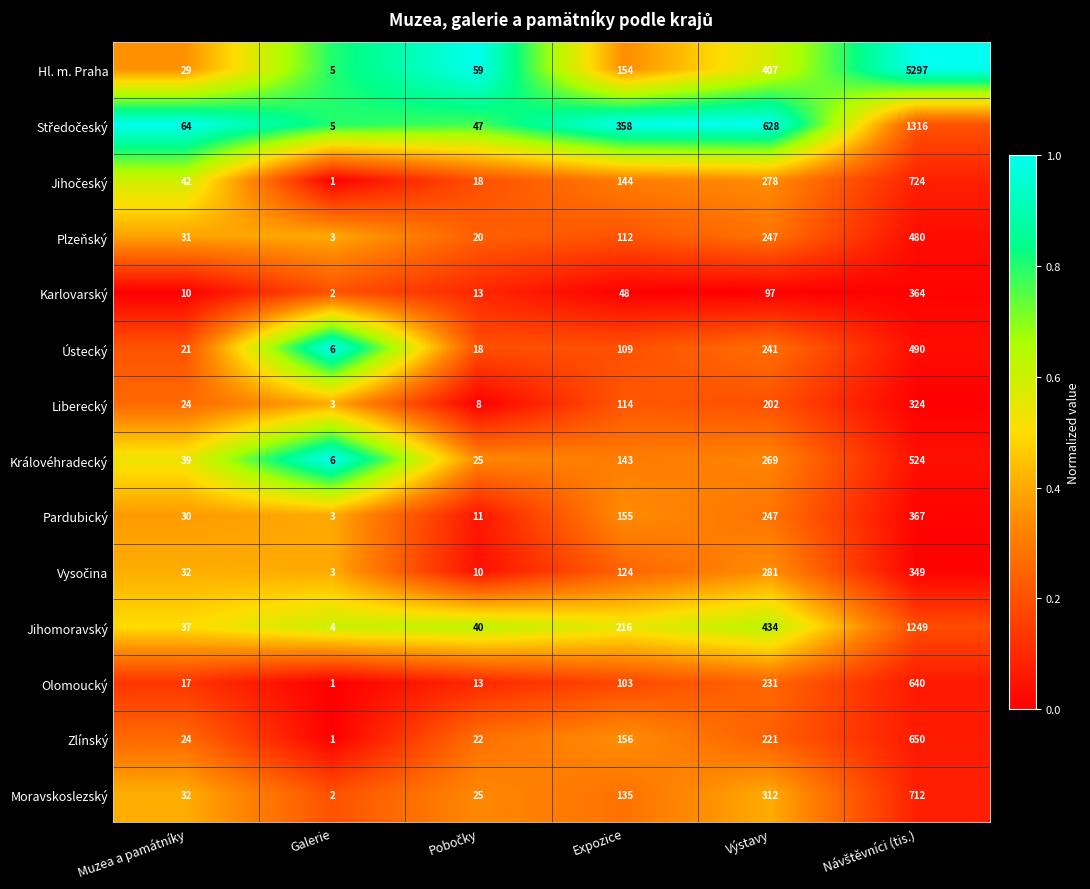

Which category has the lowest value in the Liberecký series?

Galerie